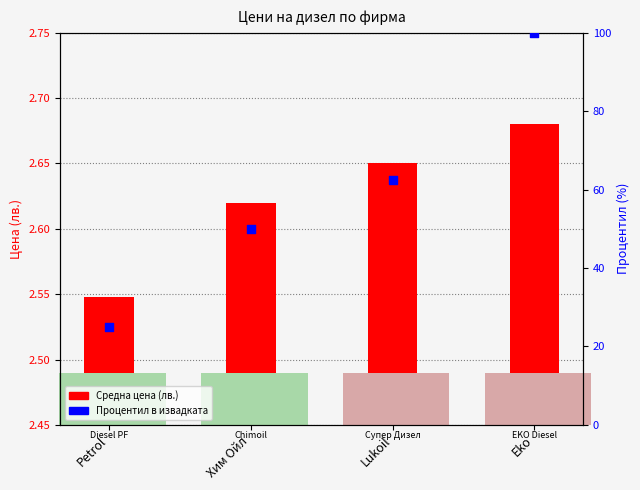

What is the total value across all series at Lukoil?

65.2